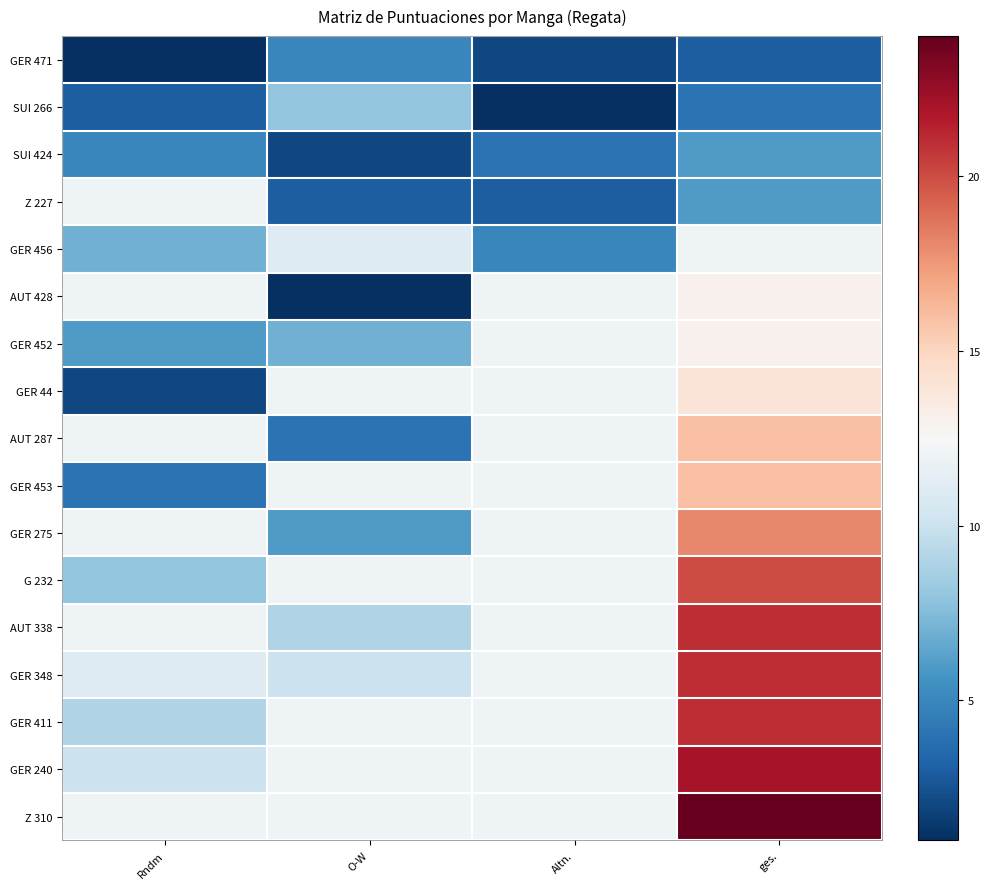

What is the total value across all series at ges.?

250